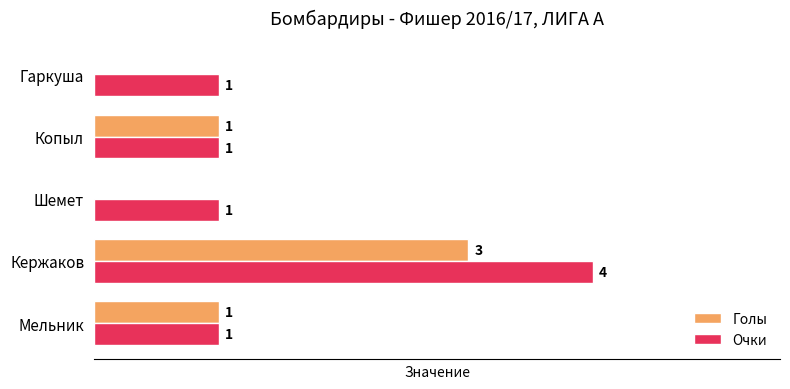

At which category is the sum across all series the highest?

Кержаков